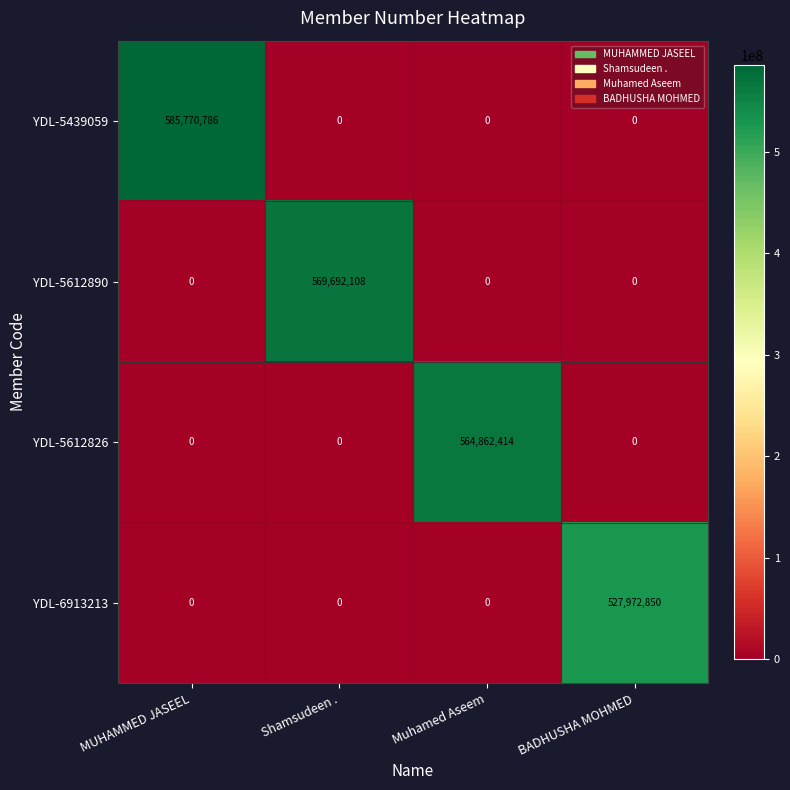

Which series changed the most between MUHAMMED JASEEL and Muhamed Aseem?

YDL-5439059